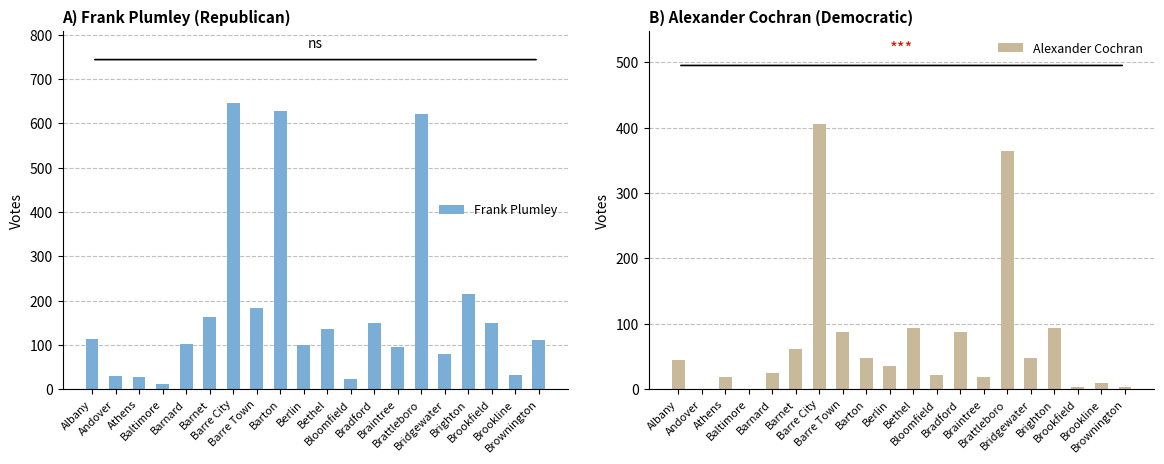

What position from the left is Barre City?

7